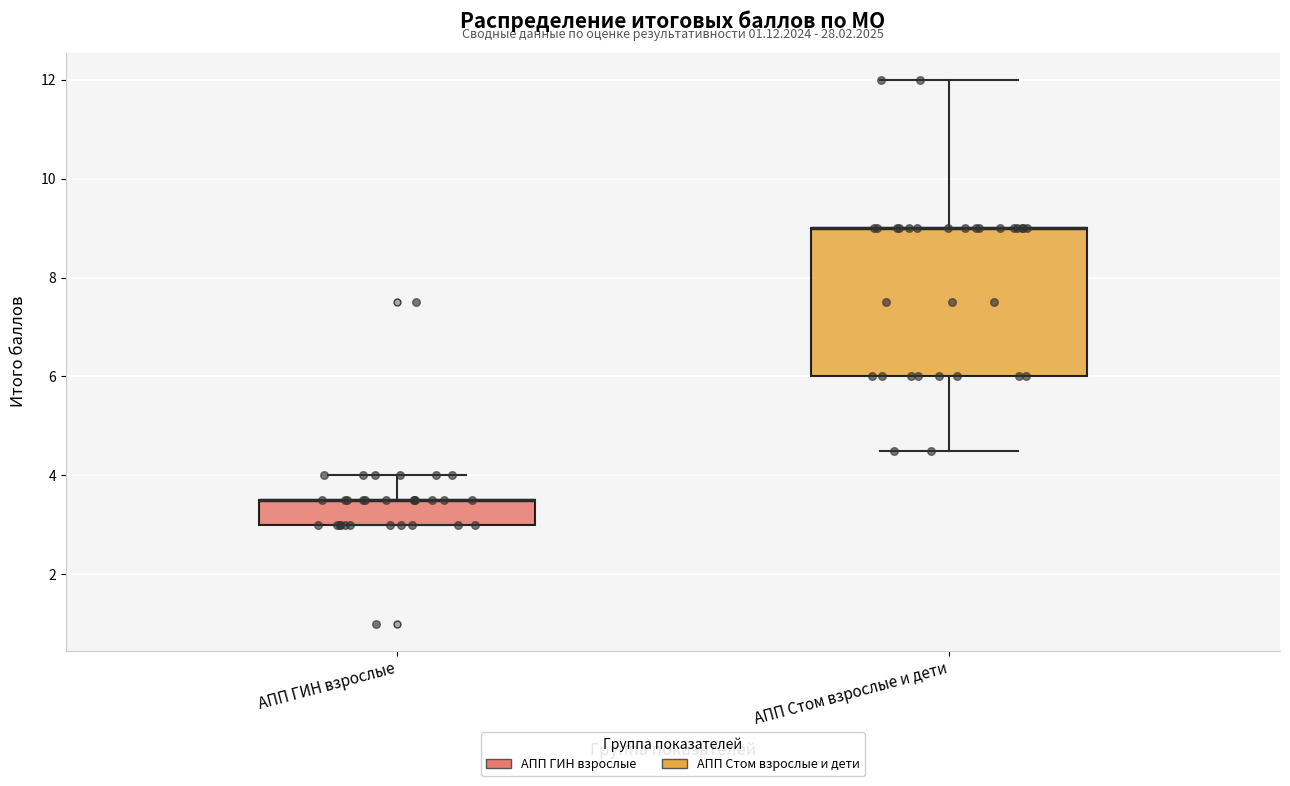

Reading left to right, read every box against the y-axis: the position of its median line, the range the box covers, and the ends of its whiskers. The values are not printed on the chart, so give them approximately, as read against the axis.

АПП ГИН взрослые: median 3.6 (drawn on the box's upper edge), box 3.0 to 3.6, whiskers 3.0 to 4.0
АПП Стом взрослые и дети: median 9.0 (drawn on the box's upper edge), box 6.0 to 9.0, whiskers 4.6 to 12.0